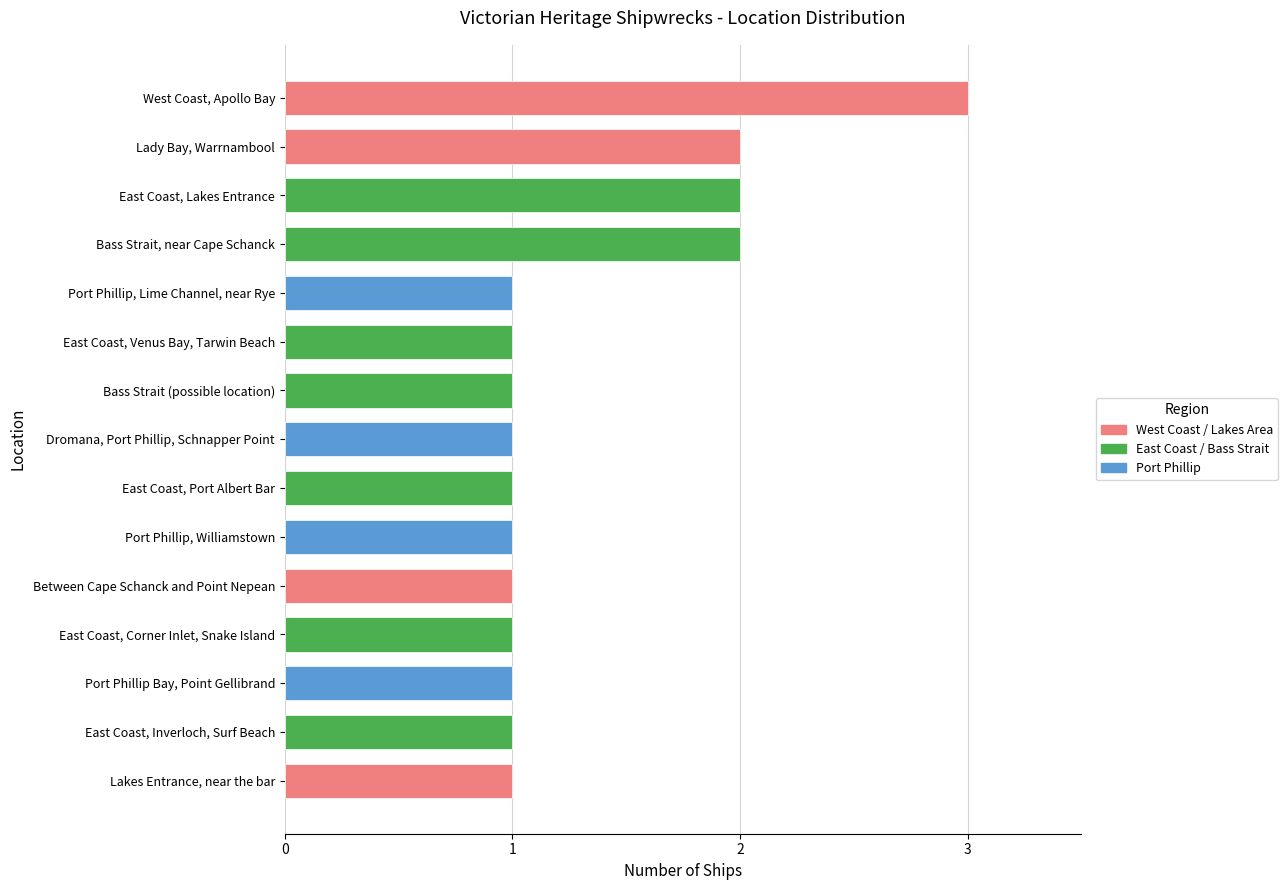

Read the value at East Coast, Port Albert Bar.

1